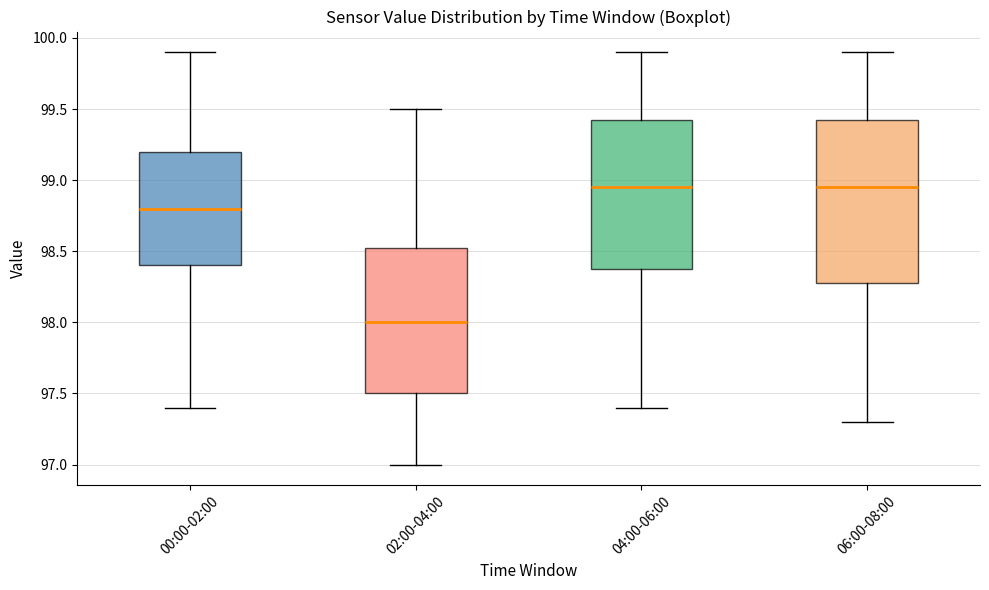

Reading left to right, read every box against the y-axis: the position of its median line, the range the box covers, and the ends of its whiskers. The values are not printed on the chart, so give them approximately, as read against the axis.

00:00-02:00: median 98.80, box 98.40 to 99.20, whiskers 97.40 to 99.90
02:00-04:00: median 98.00, box 97.50 to 98.55, whiskers 97.00 to 99.50
04:00-06:00: median 98.95, box 98.40 to 99.45, whiskers 97.40 to 99.90
06:00-08:00: median 98.95, box 98.30 to 99.45, whiskers 97.30 to 99.90